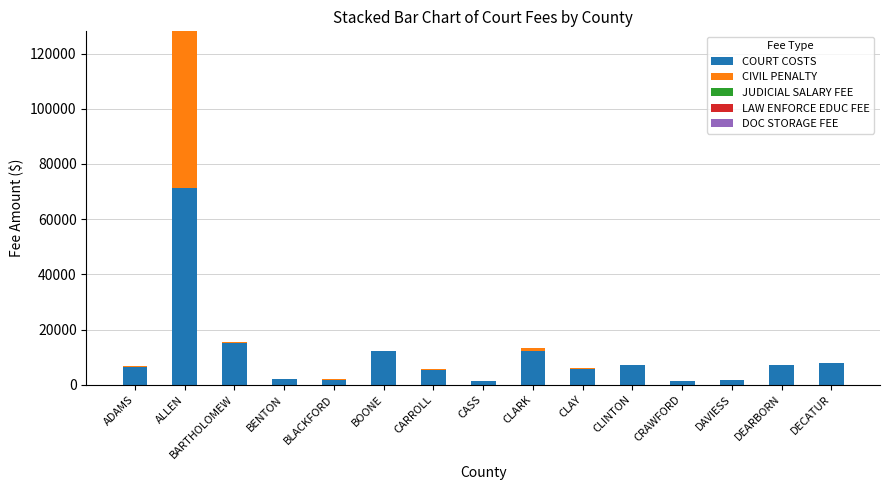

At which category is the sum across all series the highest?

ALLEN